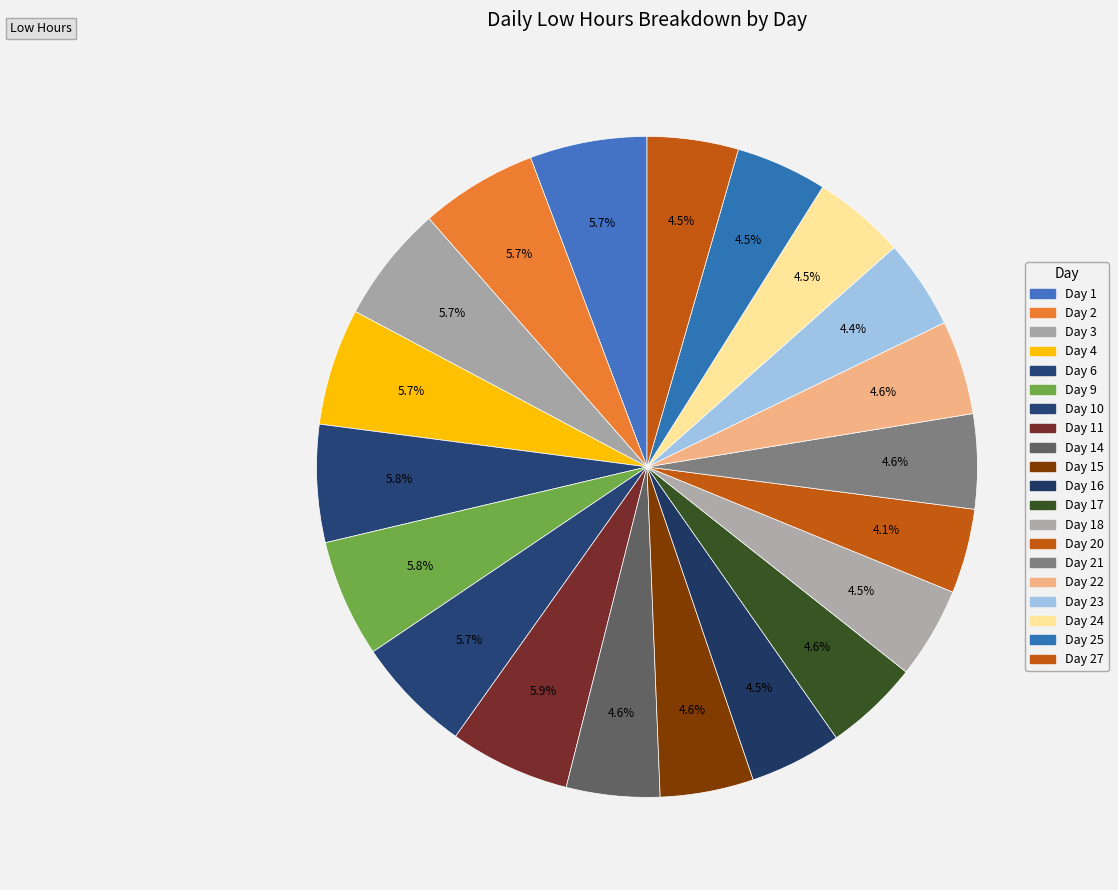

How many slices are in this pie chart?

20